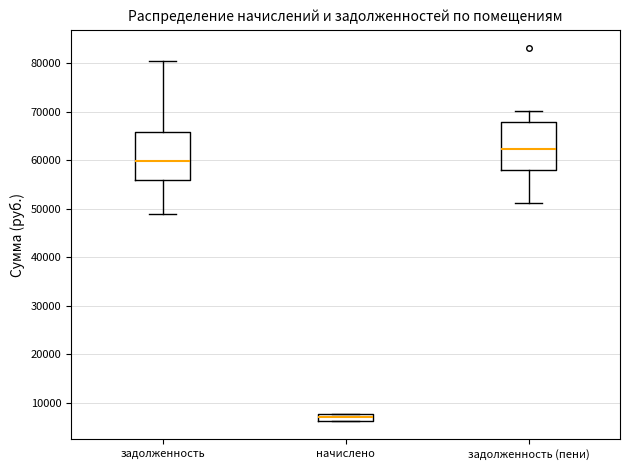

Which box has the highest median line?

задолженность (пени)